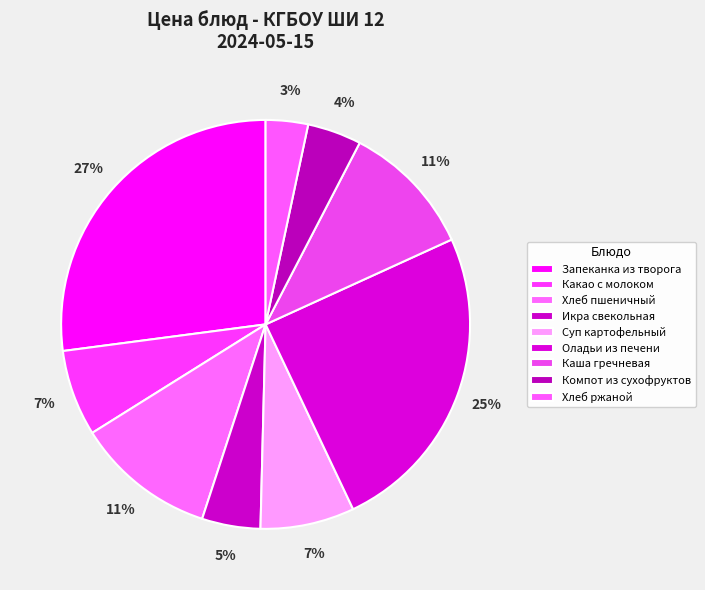

How many segments does this pie chart have?

9